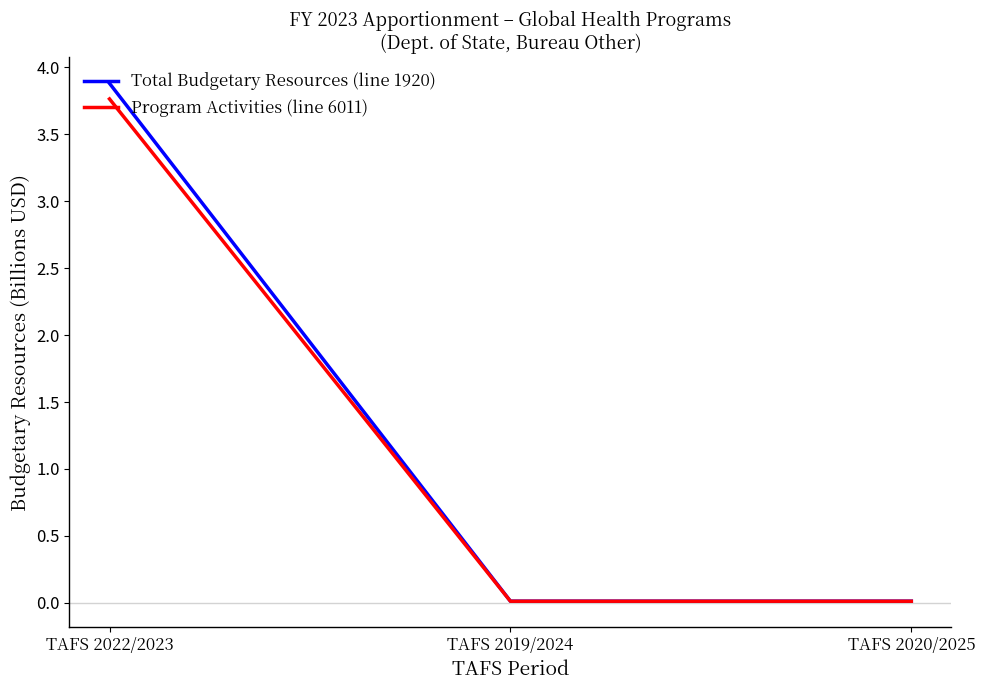

What is the total value across all series at TAFS 2022/2023?

7.6